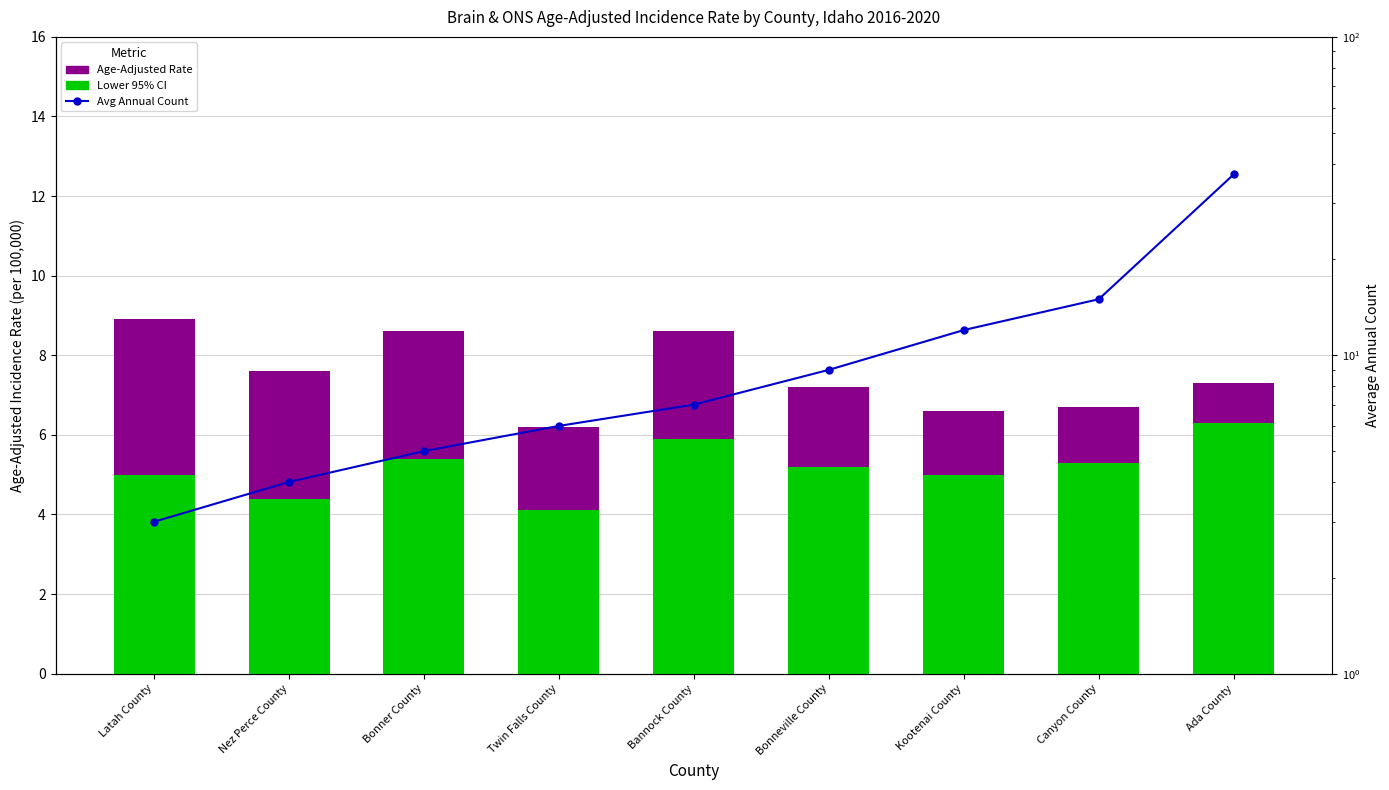

Rank the categories by Avg Annual Count value from highest to lowest.

Ada County, Canyon County, Kootenai County, Bonneville County, Bannock County, Twin Falls County, Bonner County, Nez Perce County, Latah County